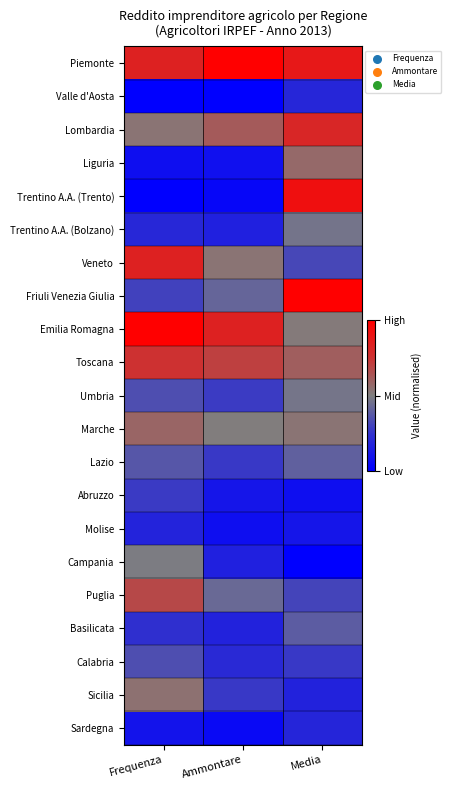

Which series has the largest range (max minus min)?

Trentino A.A. (Trento)